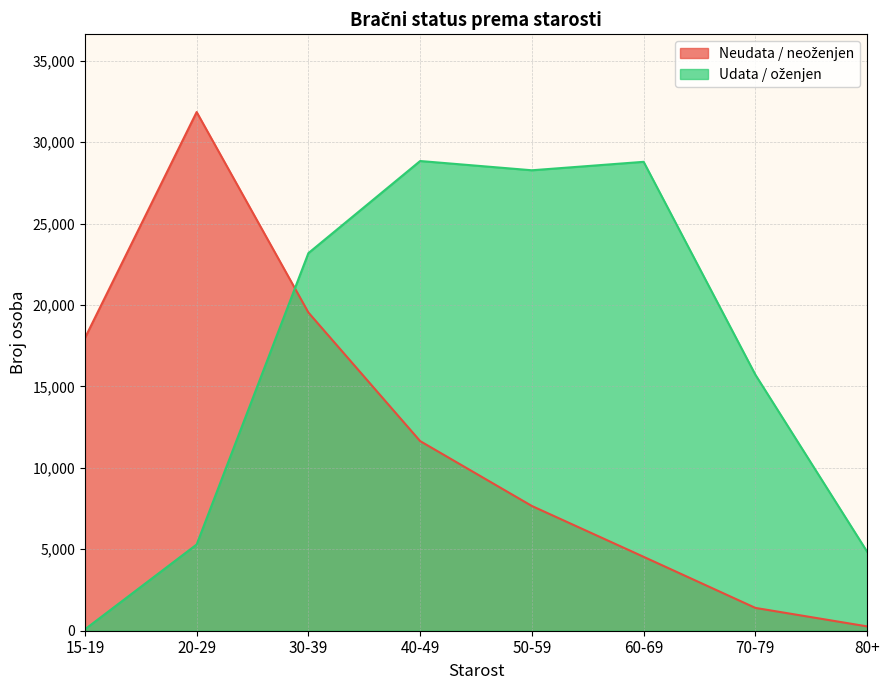

Is it true that Udata / oženjen equals 28788 at 60-69?

True